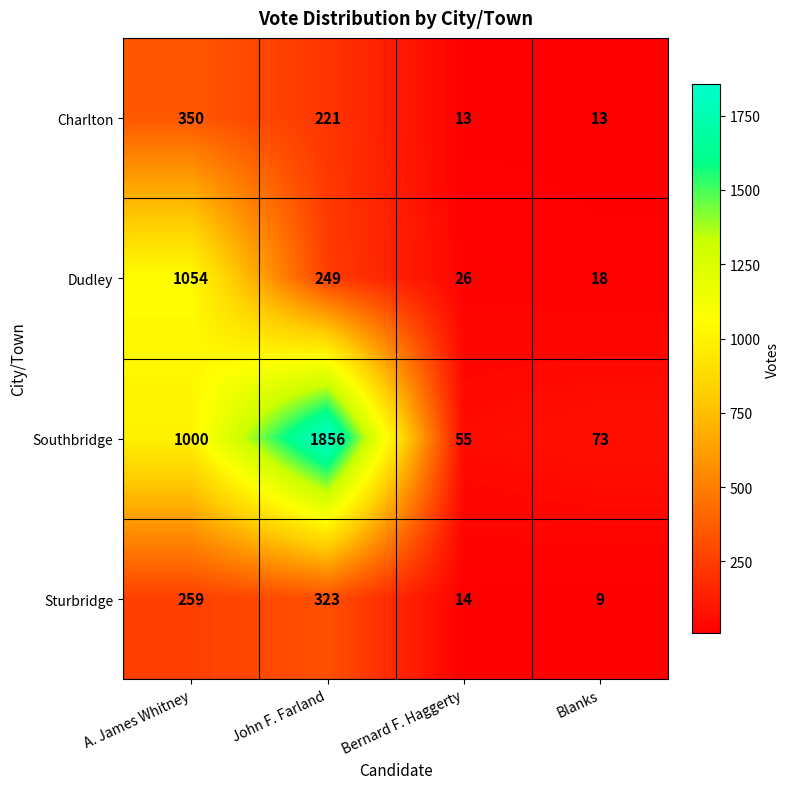

Reading left to right, what are all the values shown in this chart?

Charlton: 350	221	13	13
Dudley: 1054	249	26	18
Southbridge: 1000	1856	55	73
Sturbridge: 259	323	14	9